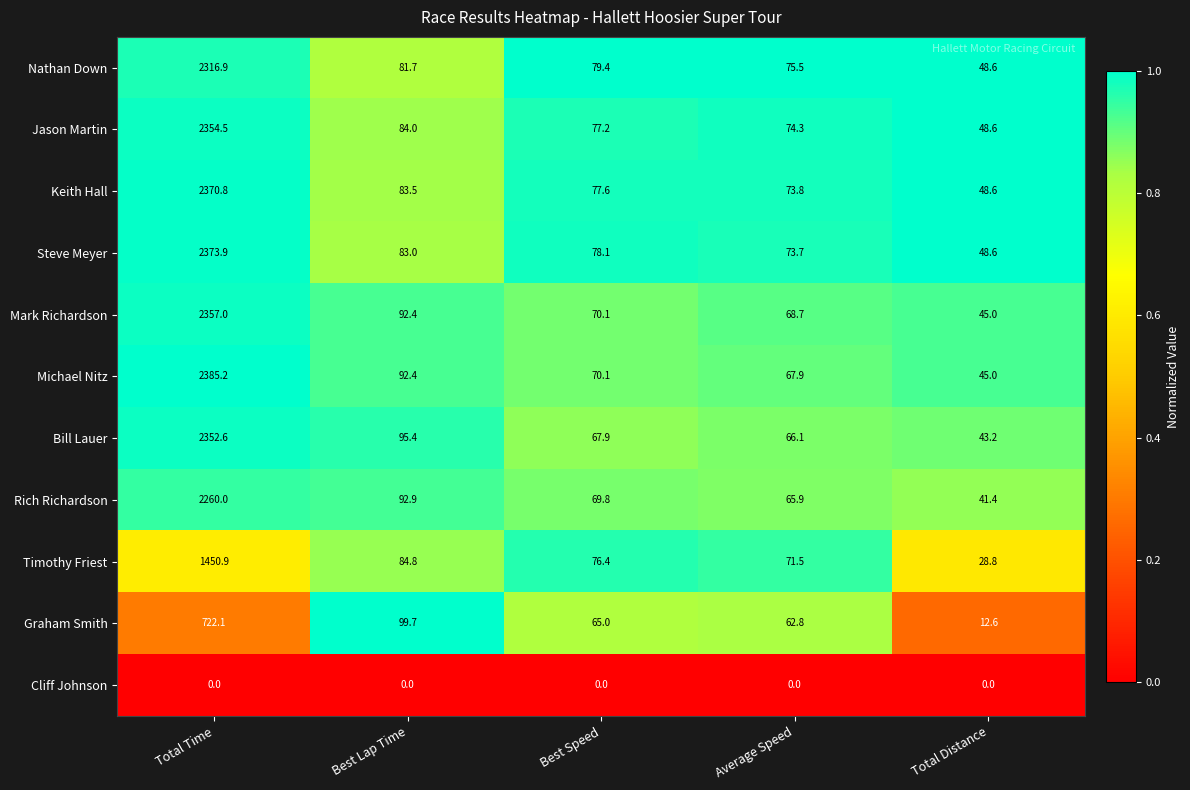

What is the total value across all series at Best Speed?

731.6